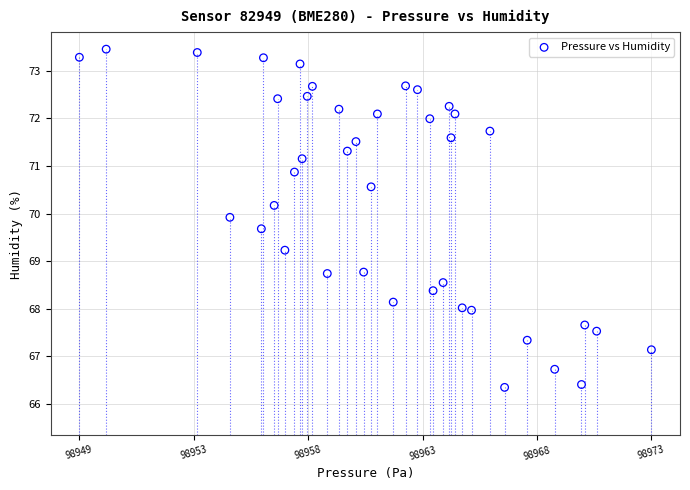

What is the range of Y values (max minus min)?

7.1